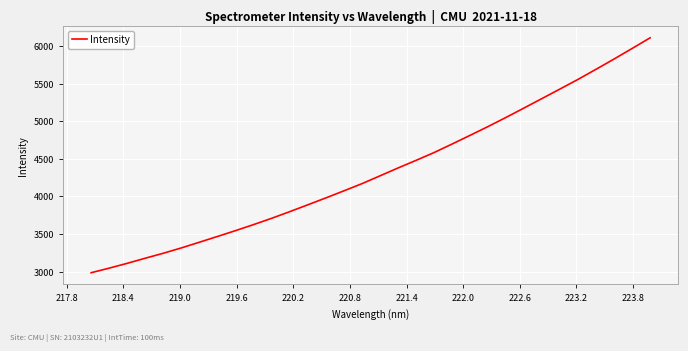

What is the maximum value shown in the chart?

6111.4